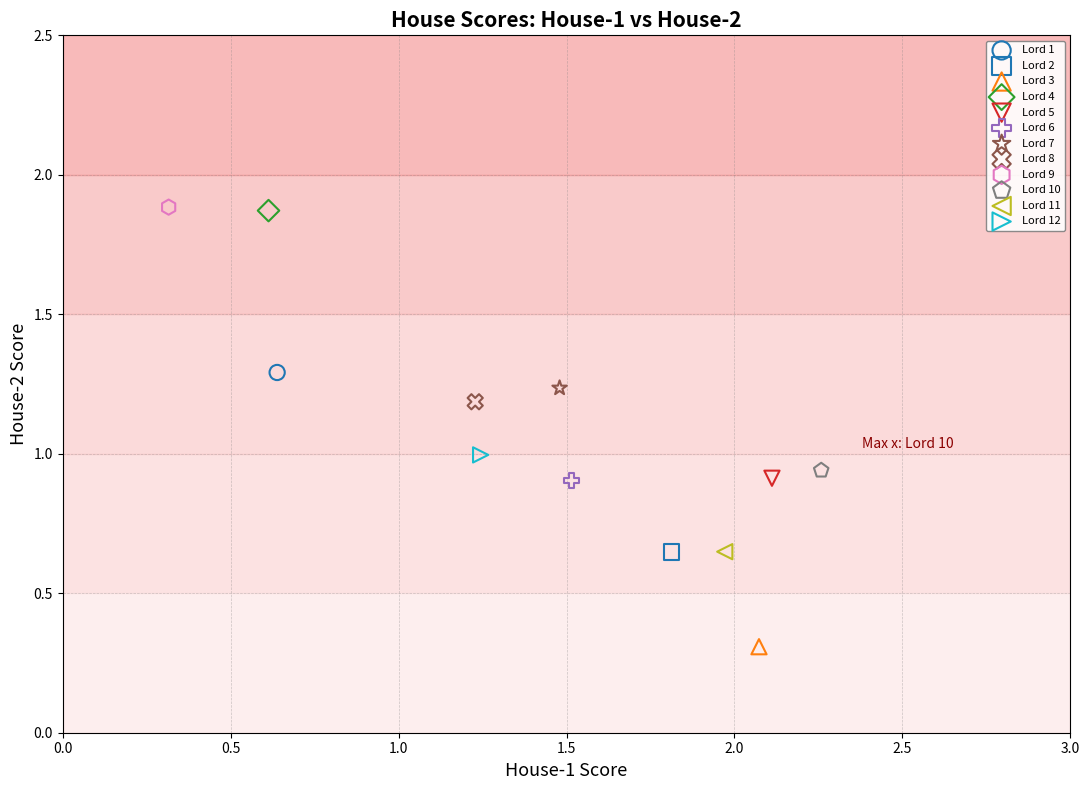

What are all the series names shown in the legend?

Lord 1, Lord 2, Lord 3, Lord 4, Lord 5, Lord 6, Lord 7, Lord 8, Lord 9, Lord 10, Lord 11, Lord 12